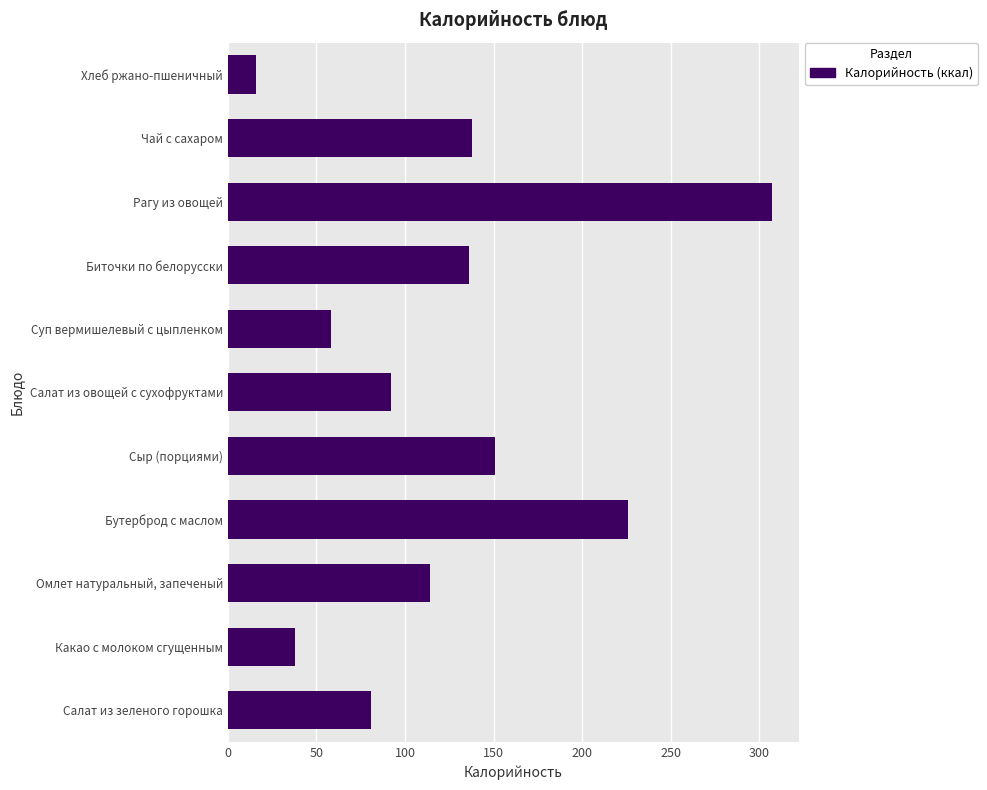

What is the sum of all values?

1357